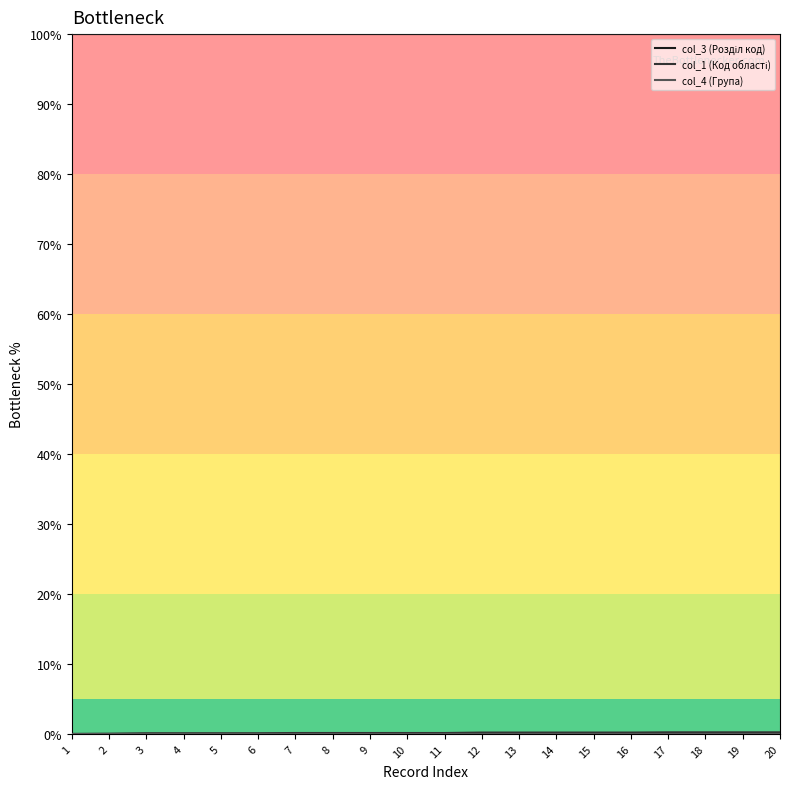

Reading left to right, extract all data points from this chart.

col_3 (Розділ код): 1=100.0	2=100.0	3=100.0	4=100.0	5=100.0	6=100.0	7=100.0	8=100.0	9=100.0	10=100.0	11=100.0	12=100.0	13=100.0	14=100.0	15=100.0	16=100.0	17=100.0	18=100.0	19=100.0	20=100.0
col_1 (Код області): 1=0.0	2=0.0	3=0.1	4=0.1	5=0.1	6=0.1	7=0.1	8=0.1	9=0.1	10=0.1	11=0.1	12=0.2	13=0.2	14=0.2	15=0.2	16=0.2	17=0.2	18=0.2	19=0.2	20=0.2
col_4 (Група): 1=0.0	2=0.0	3=0.0	4=0.0	5=0.0	6=0.0	7=0.0	8=0.0	9=0.0	10=0.0	11=0.0	12=0.0	13=0.0	14=0.0	15=0.0	16=0.0	17=0.0	18=0.0	19=0.0	20=0.0